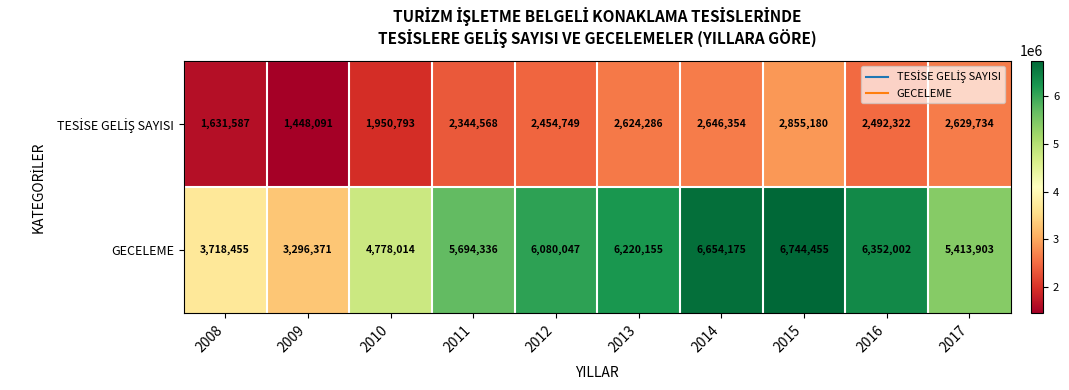

Which series changed the most between 2011 and 2014?

GECELEME